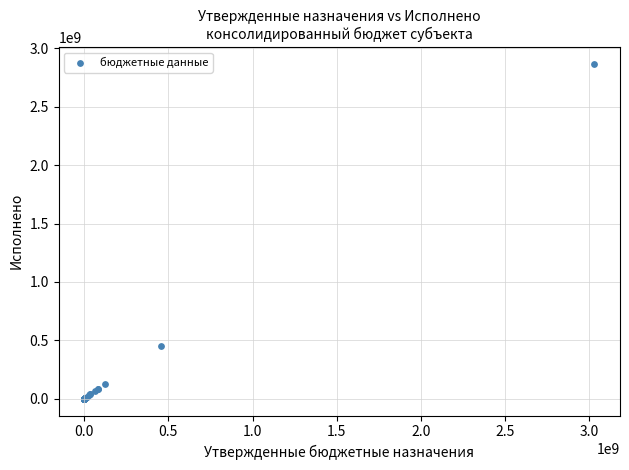

What Y value in the scatter plot is closest to 1433753955?

455672715.8